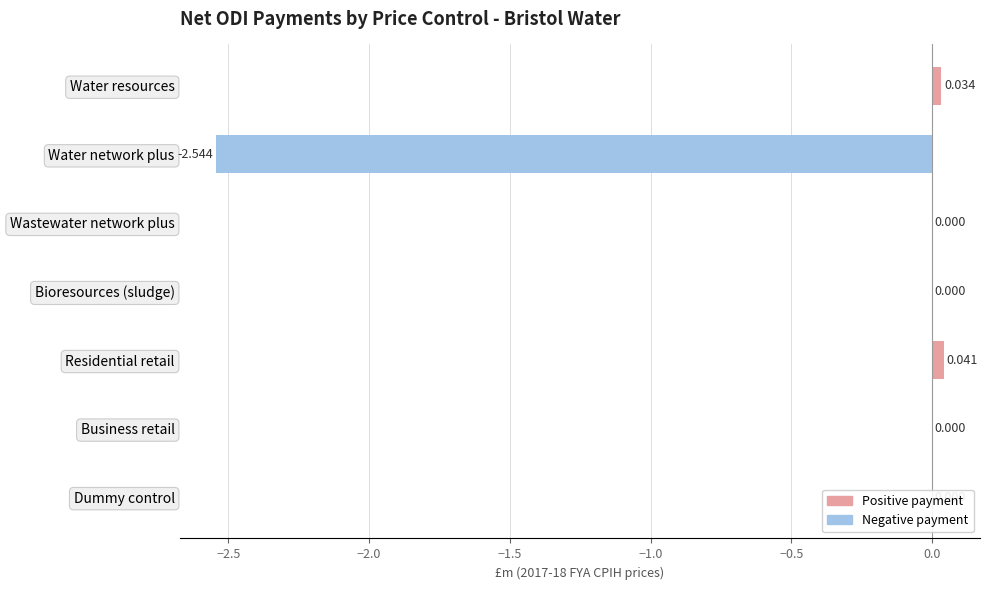

Between Water resources and Business retail, which is larger?

Water resources